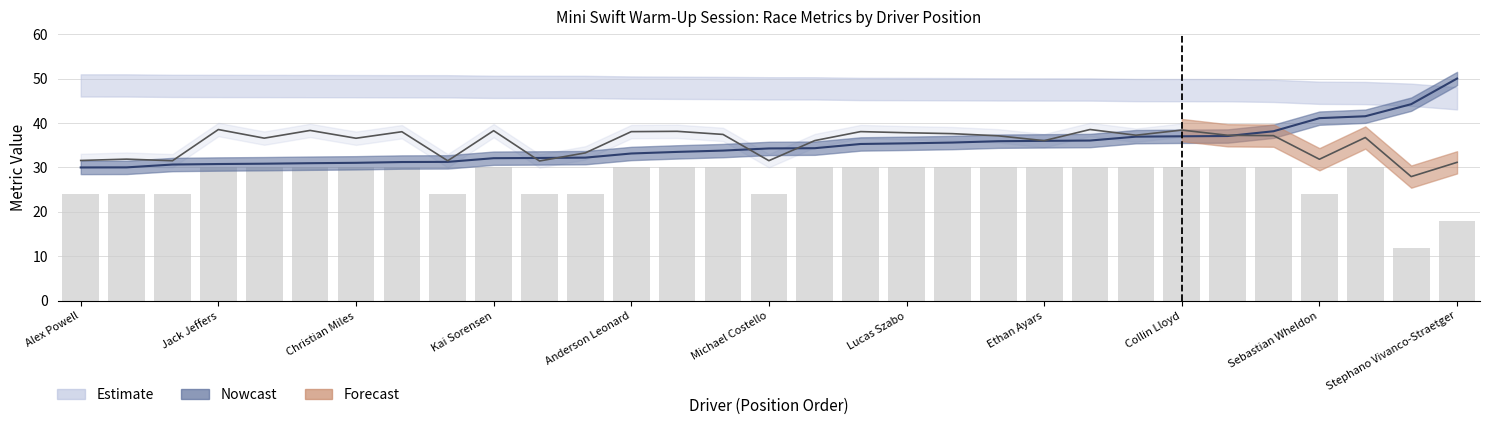

True or false: the data shows 11 at Alex Powell.

False